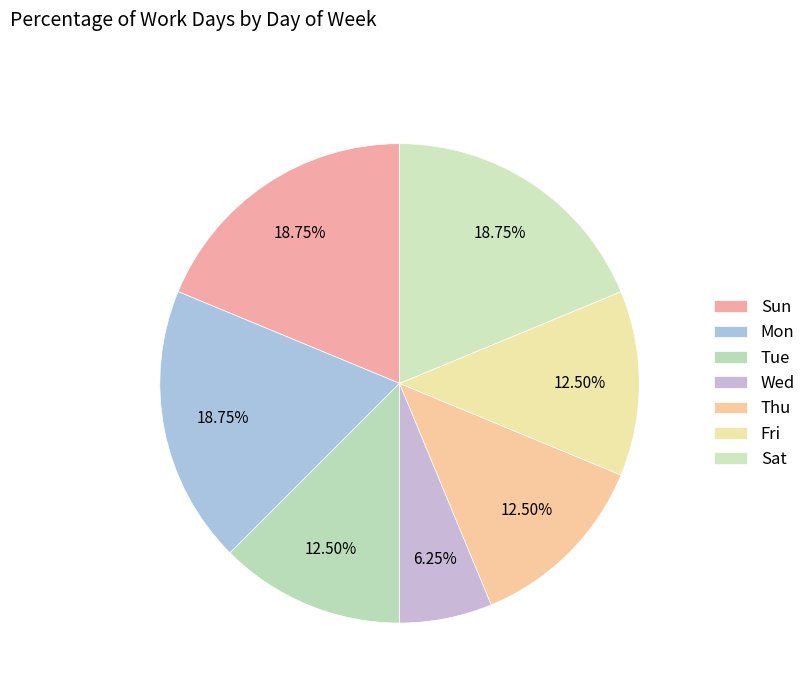

The Sun slice represents 19% of the pie. True or false?

True